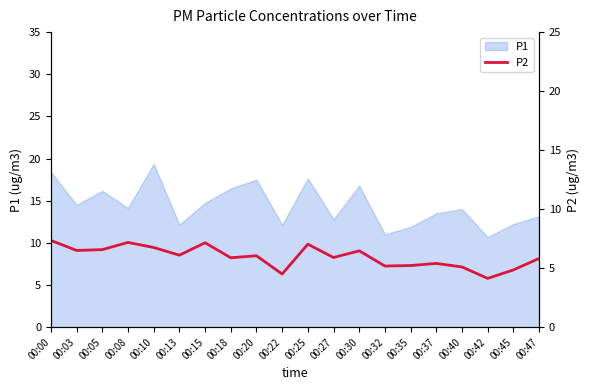

What is the difference between the maximum and second lowest values?

2.8